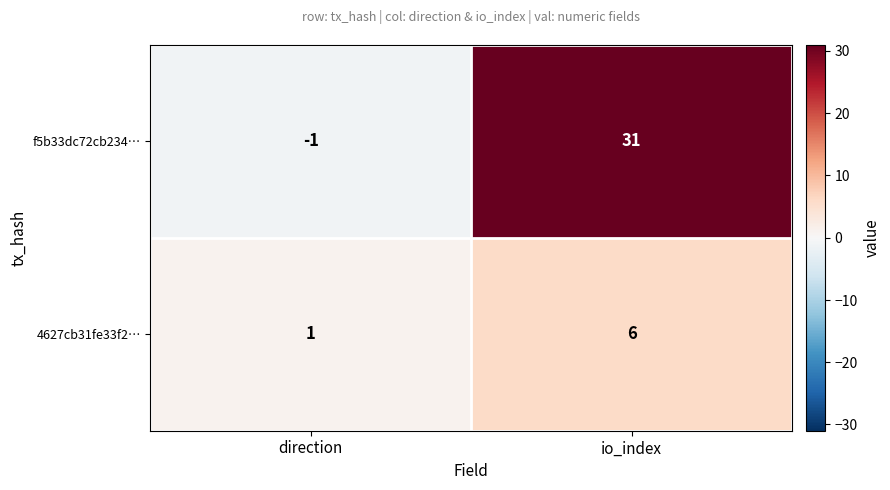

Is the value of 4627cb31fe33f2… at direction greater than the value of f5b33dc72cb234… at direction?

Yes